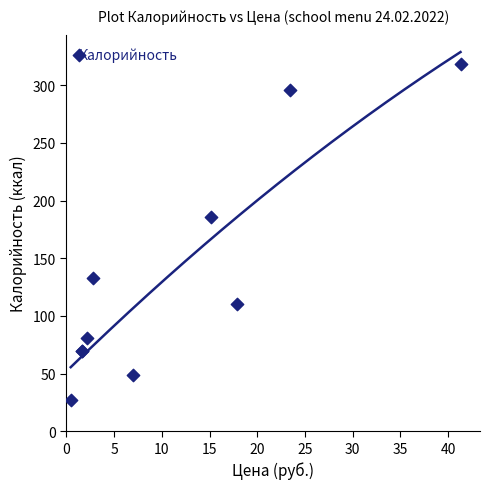

What Y value in the scatter plot is closest to 172?

186